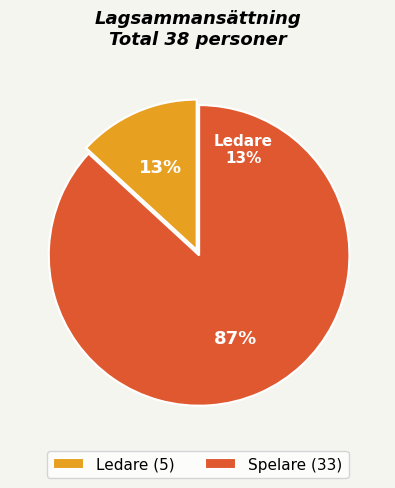

What is the largest slice in the pie chart?

Spelare